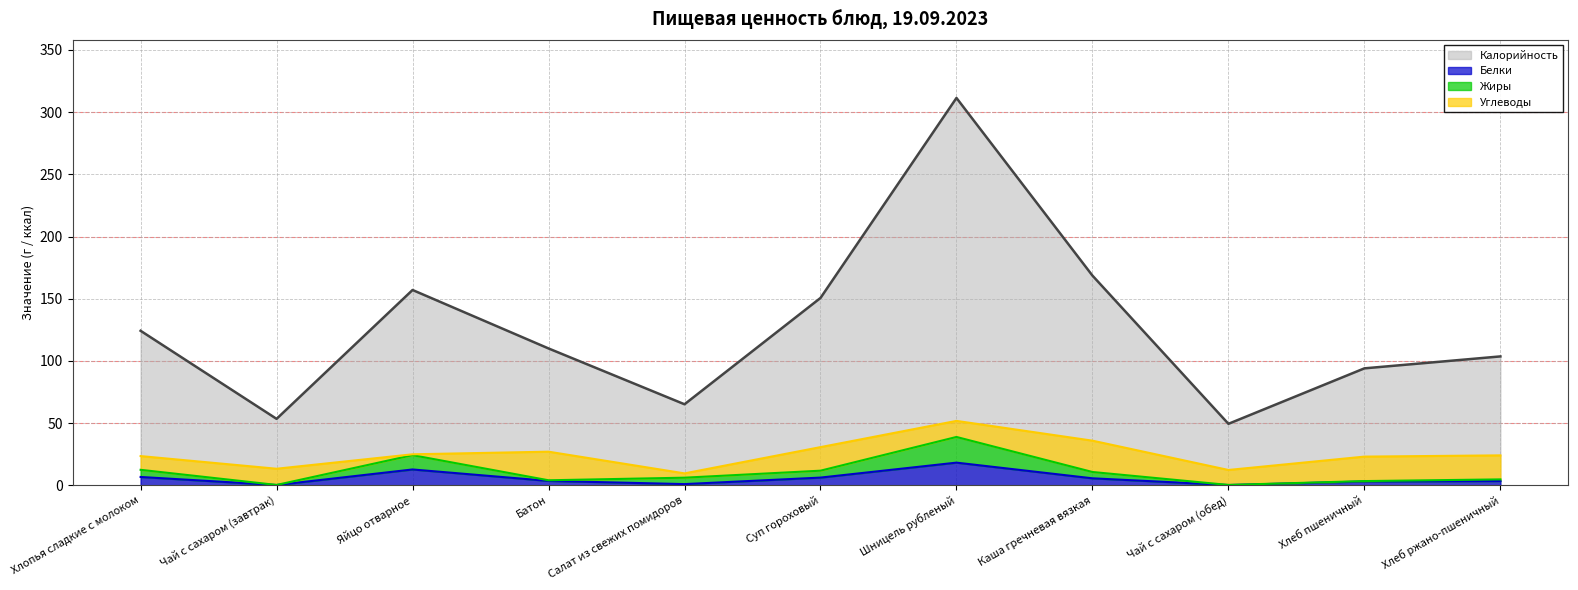

At which category is the sum across all series the highest?

Шницель рубленый